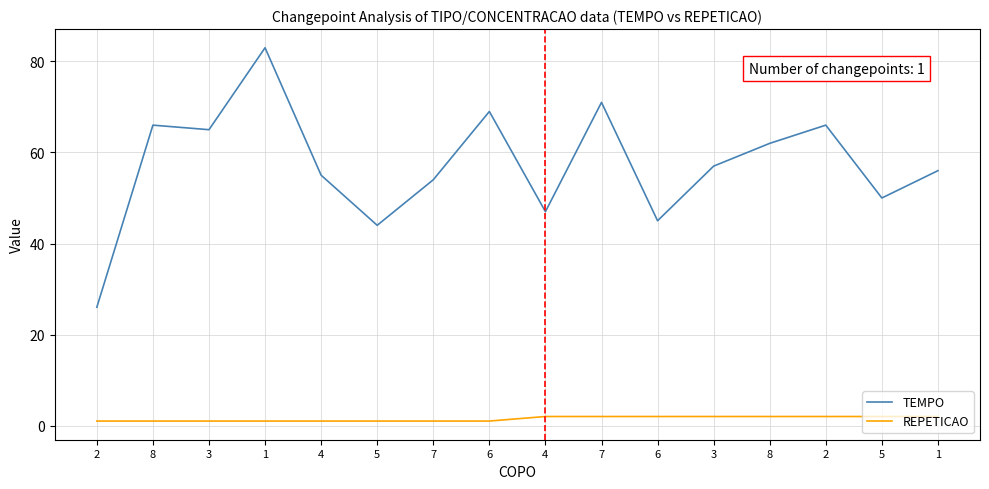

What is the sum of the REPETICAO values at 5 and 7?

3